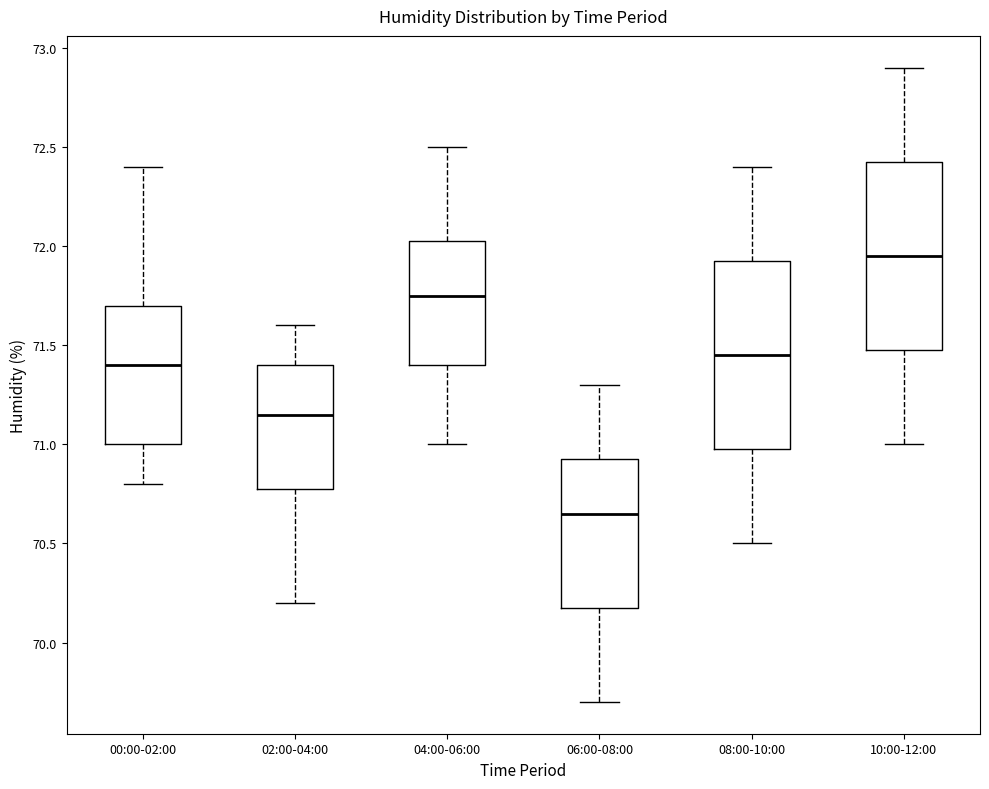

Which box's median line is the highest?

10:00-12:00